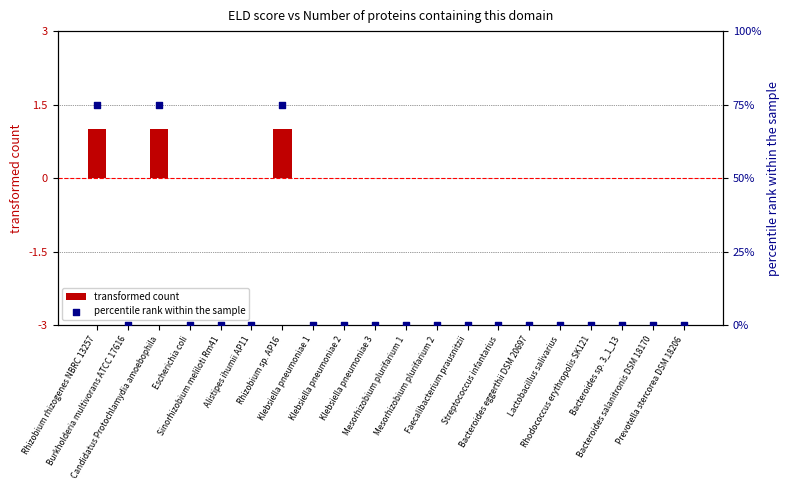

Which series reaches the minimum Y coordinate?

transformed count